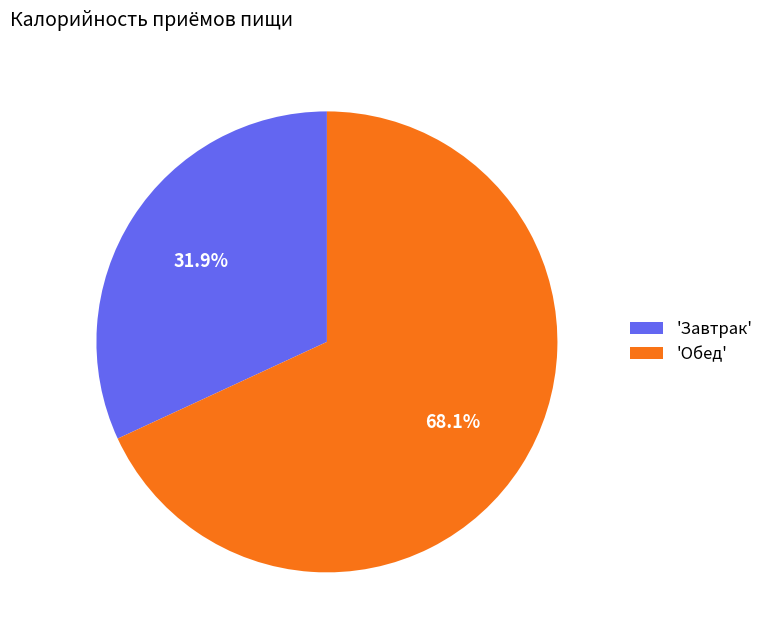

Count the number of slices in the pie.

2